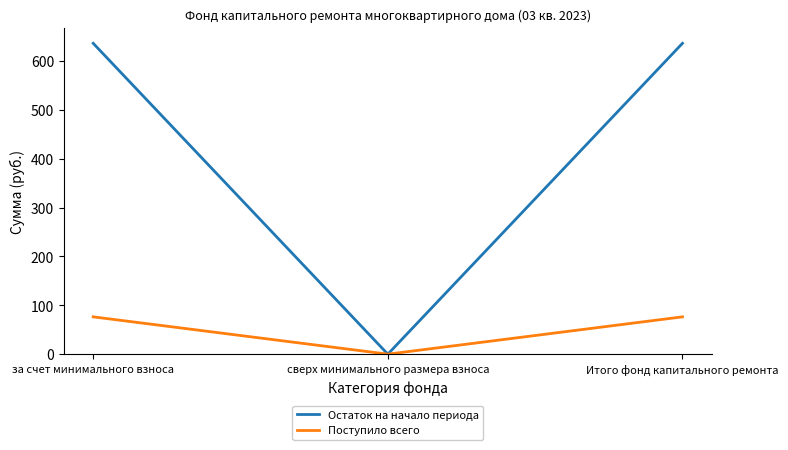

Rank the series by their maximum value, from highest to lowest.

Остаток на начало периода, Поступило всего